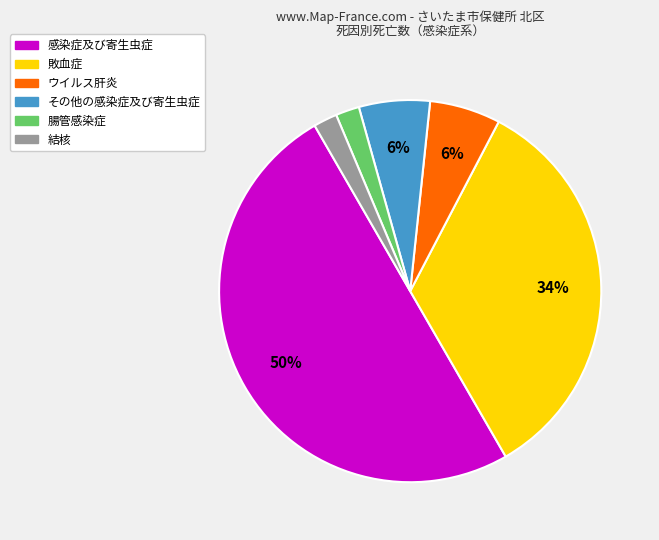

To the nearest percent, what is the difference between the largest and smallest slice percentages?

48%